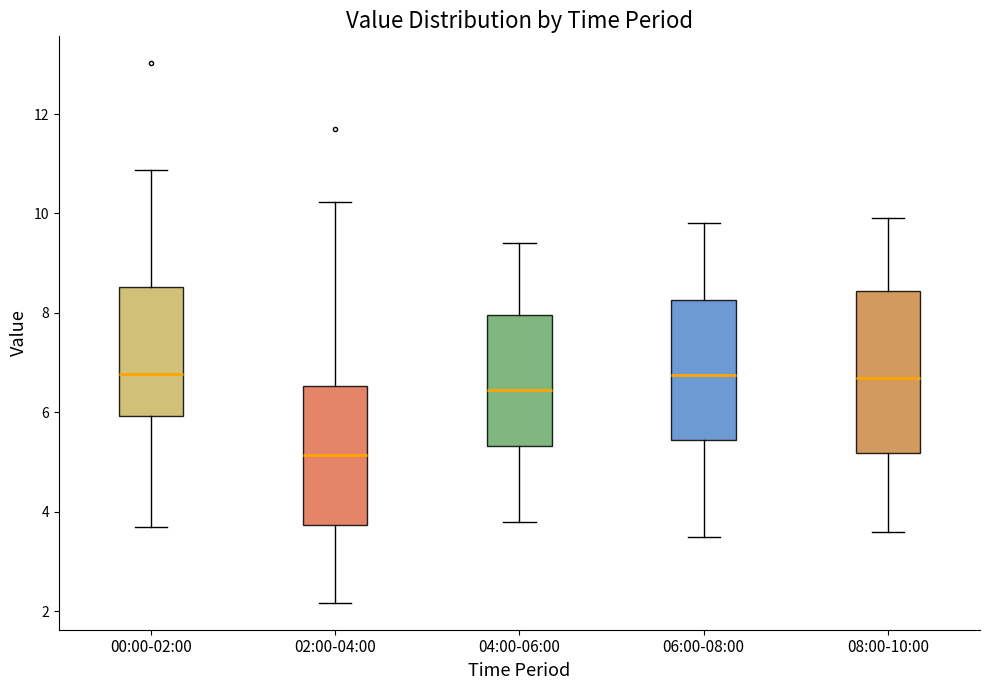

Which box has the lowest median line?

02:00-04:00